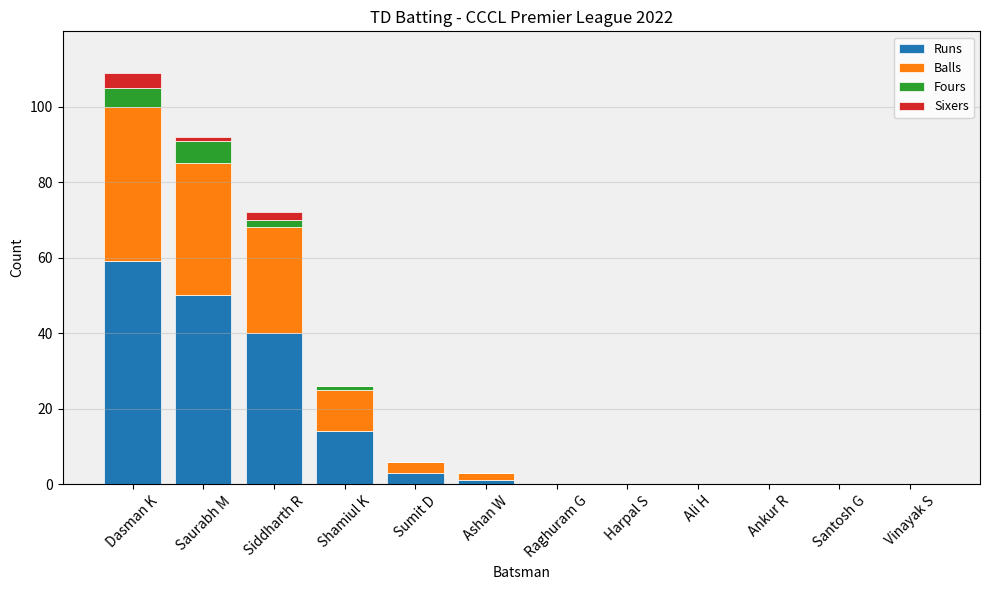

Does the chart contain stacked bars?

Yes